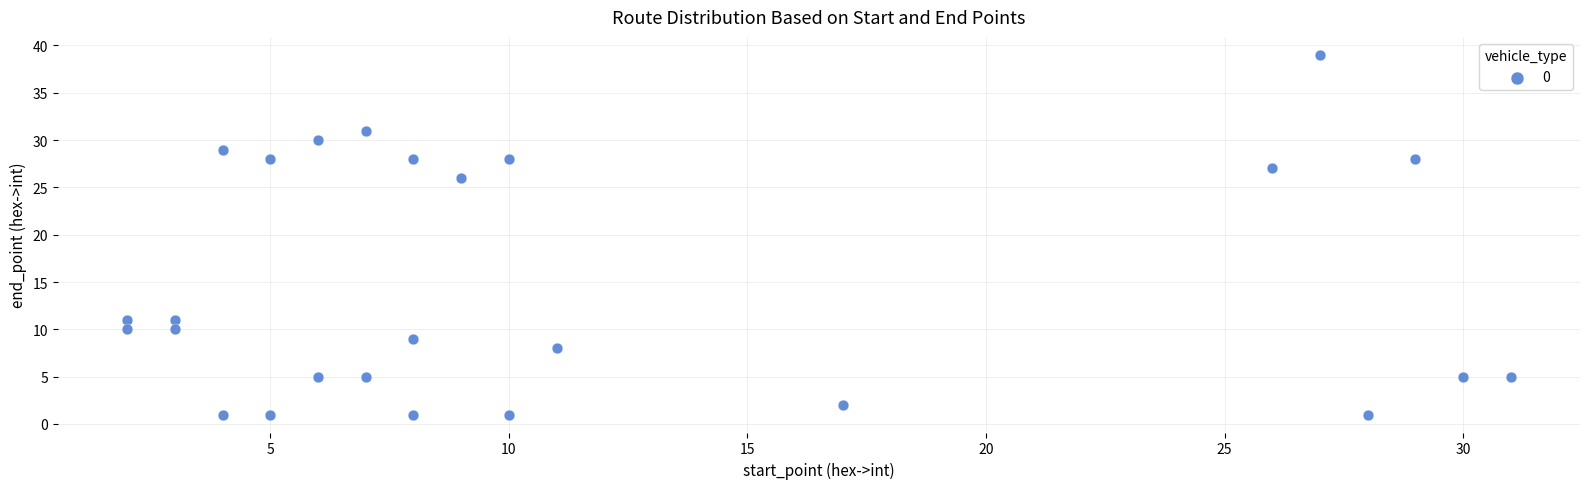

What is the range of Y values (max minus min)?

38